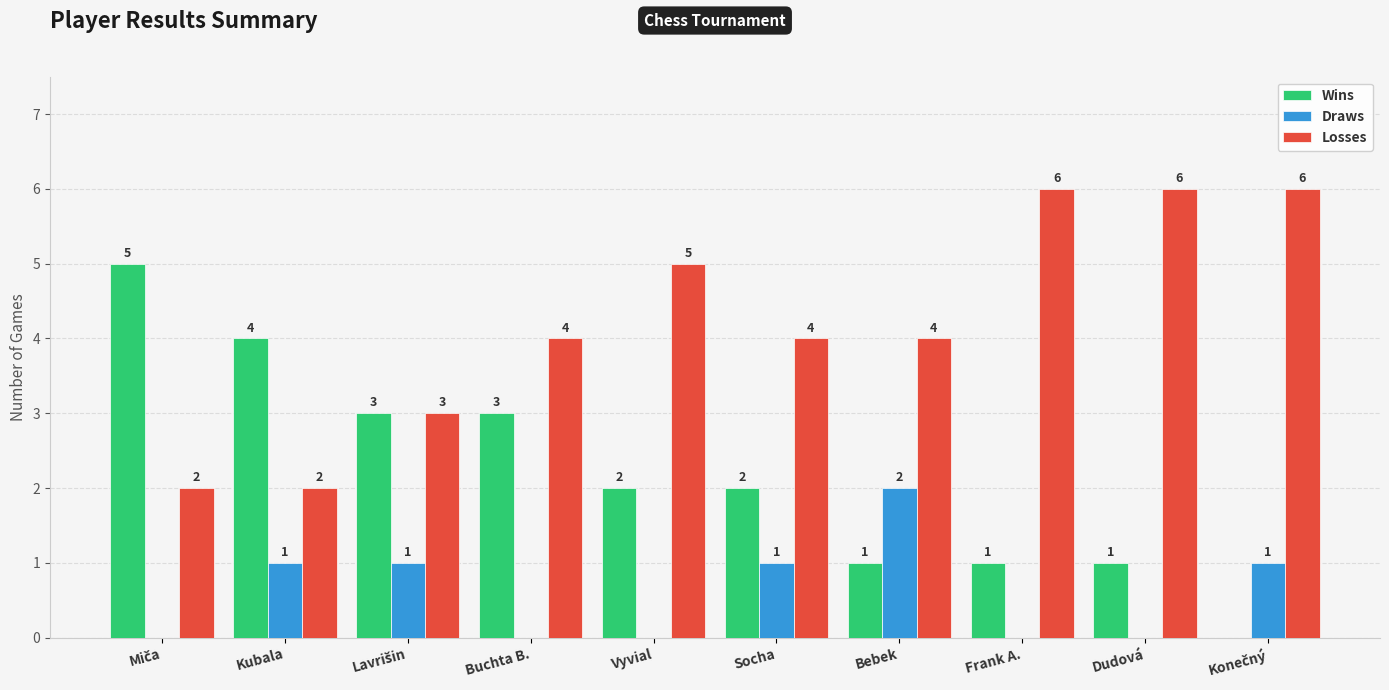

What is the average value of the Draws series?

1